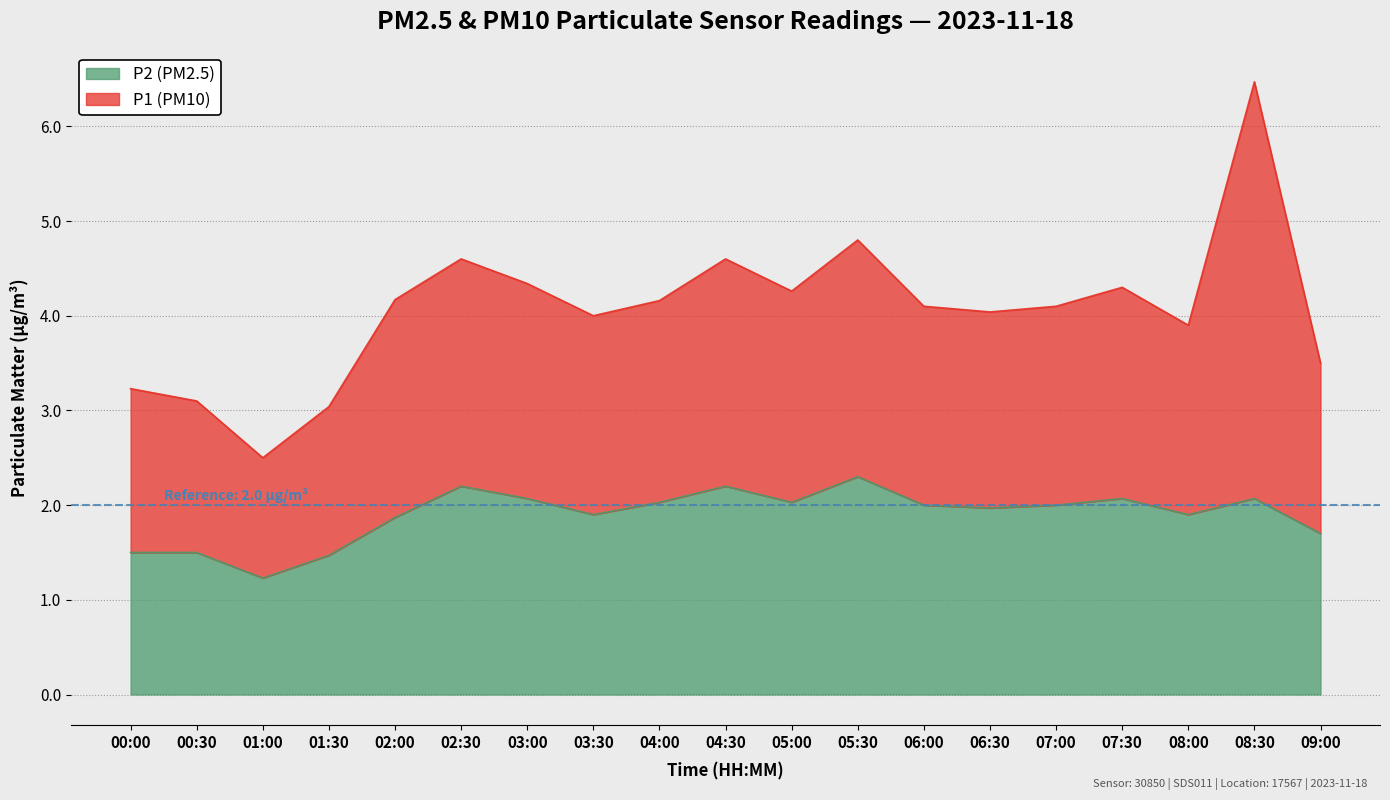

How many data points does each series have?

19